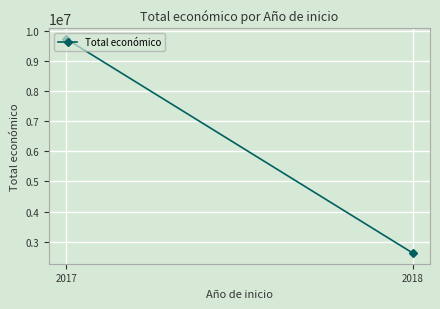

Which category has the highest value across all series?

2017